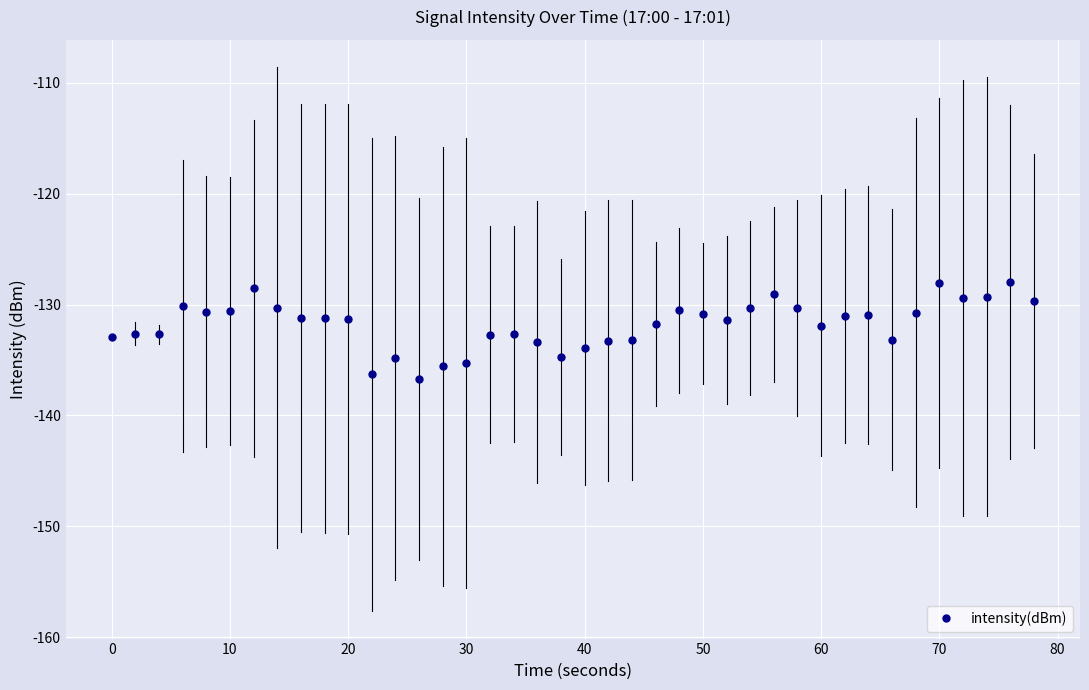

True or false: the data has more than 1 interior local peaks.

True